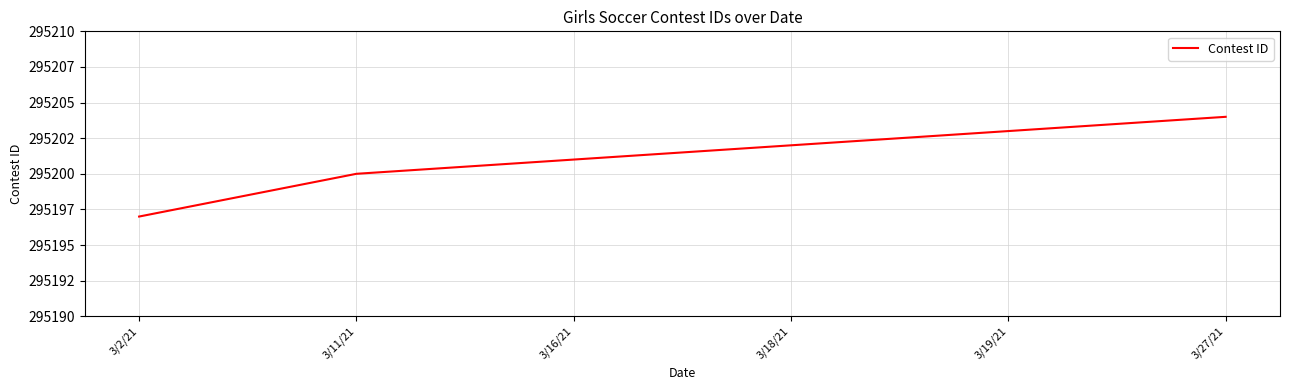

Does the chart have visible grid lines?

Yes